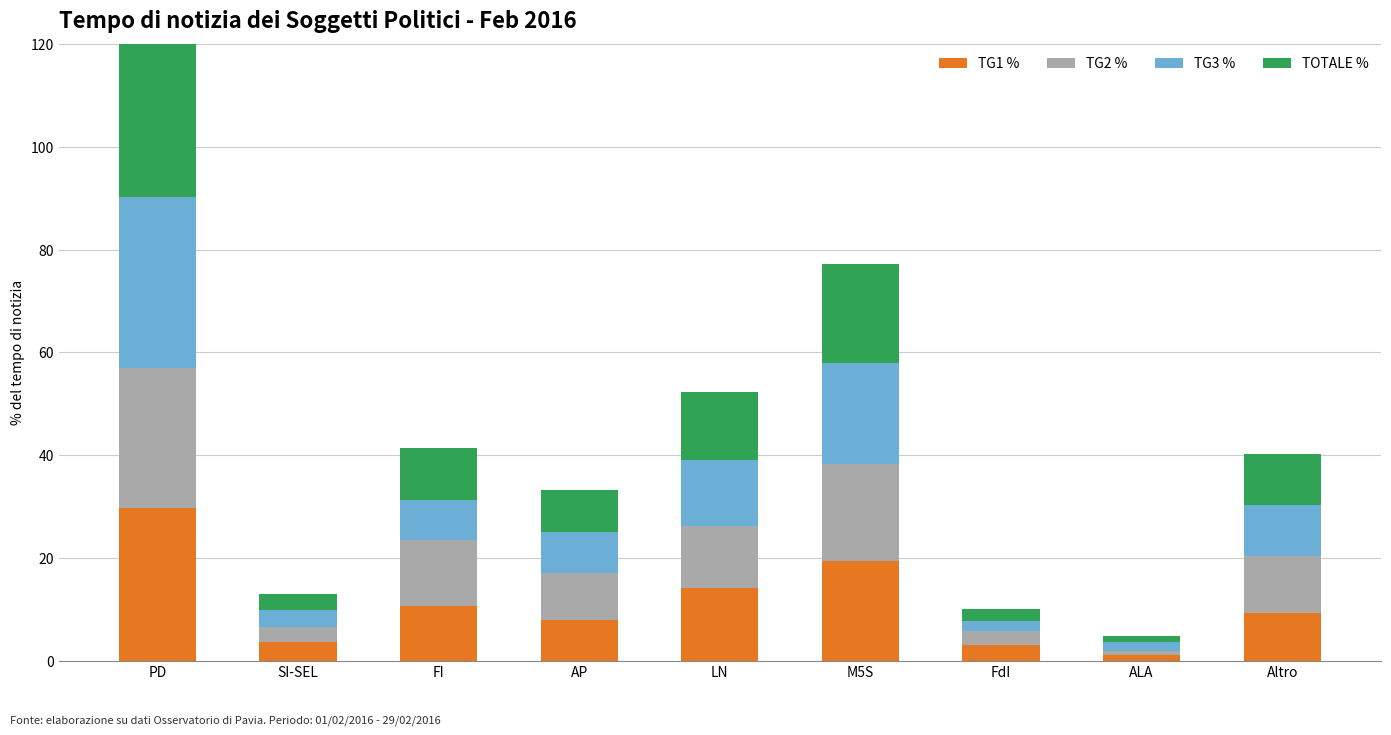

What are all the series names shown in the legend?

TG1 %, TG2 %, TG3 %, TOTALE %